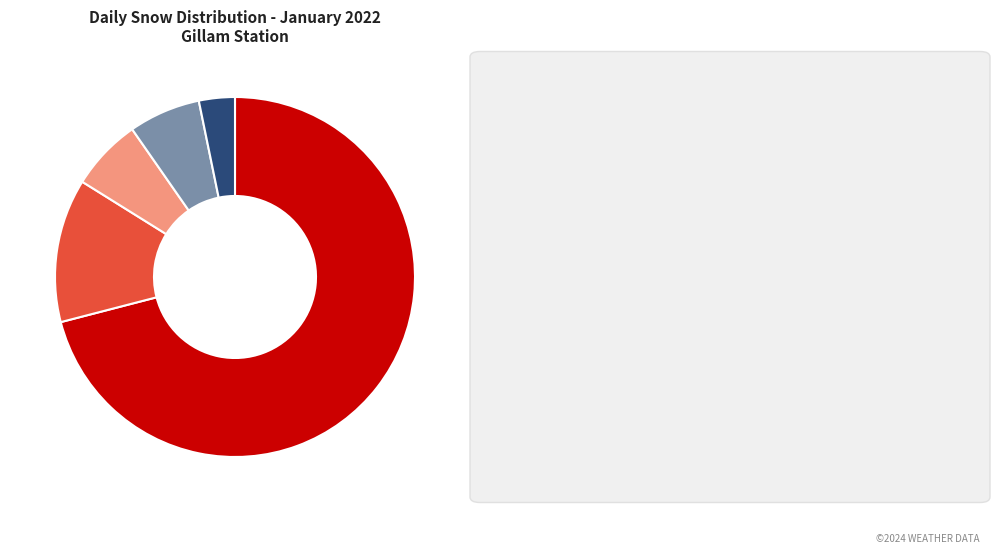

Is there a majority slice in this chart?

Yes